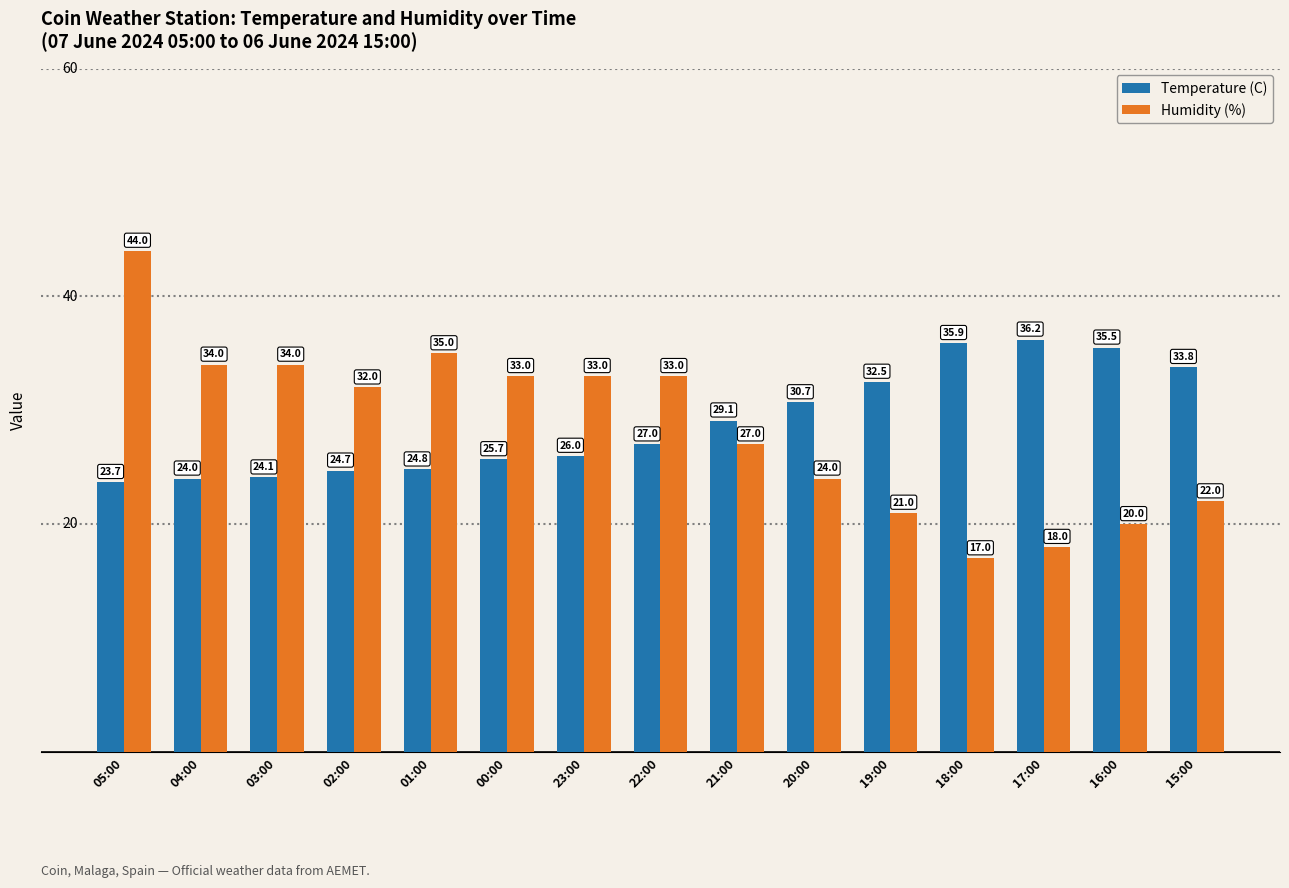

The value of Temperature (C) at 22:00 is 5.8. True or false?

False